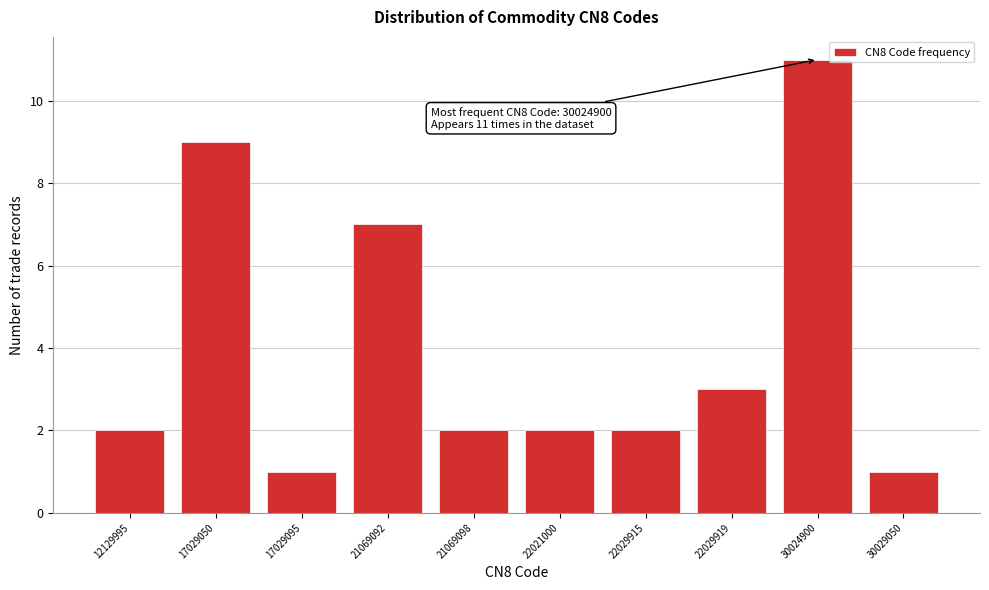

Reading left to right, what are all the values shown in this chart?

2	9	1	7	2	2	2	3	11	1